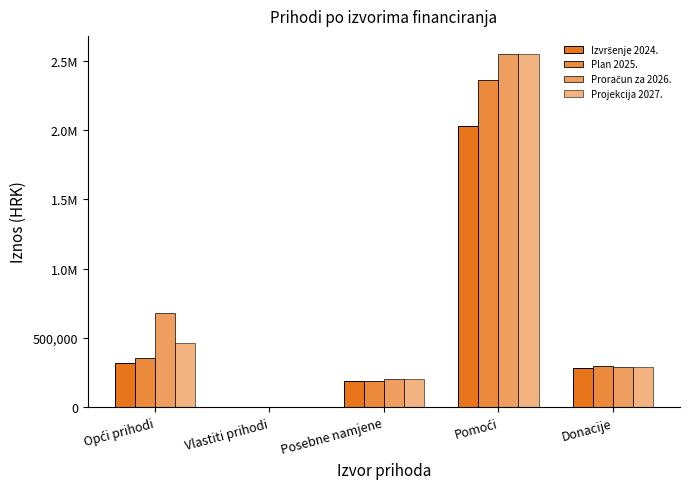

Between Opći prihodi and Vlastiti prihodi, which series saw the biggest shift?

Proračun za 2026.